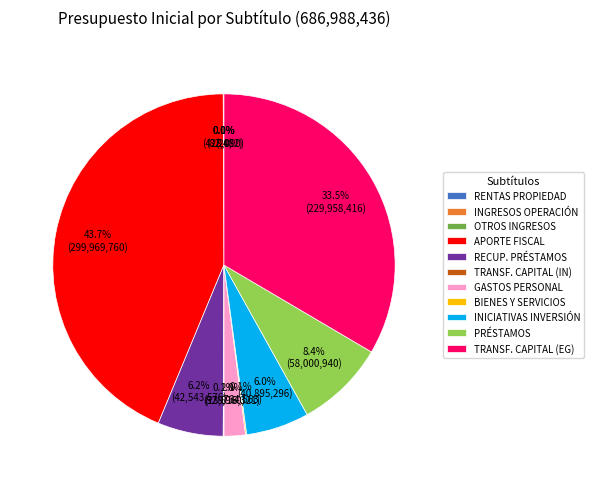

To the nearest percent, what is the average slice percentage?

9%